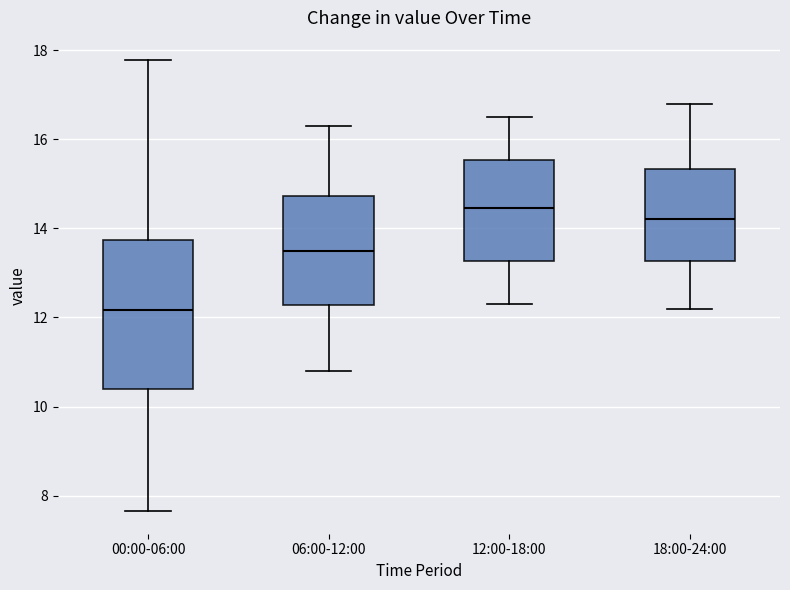

Reading left to right, transcribe this box plot: for each box, give where its median line is, the range the box spans, and where its two whiskers end, as read against the y-axis. The values are not printed on the chart, so give them approximately, as read against the axis.

00:00-06:00: median 12.2, box 10.4 to 13.8, whiskers 7.6 to 17.8
06:00-12:00: median 13.6, box 12.2 to 14.8, whiskers 10.8 to 16.4
12:00-18:00: median 14.4, box 13.2 to 15.6, whiskers 12.4 to 16.6
18:00-24:00: median 14.2, box 13.2 to 15.4, whiskers 12.2 to 16.8